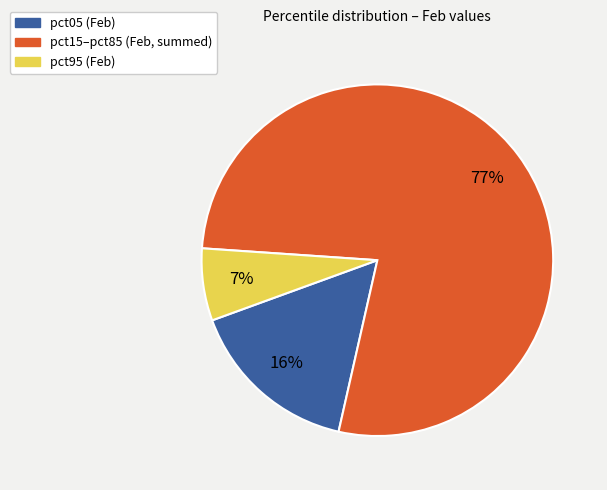

Does any single category account for the majority?

Yes